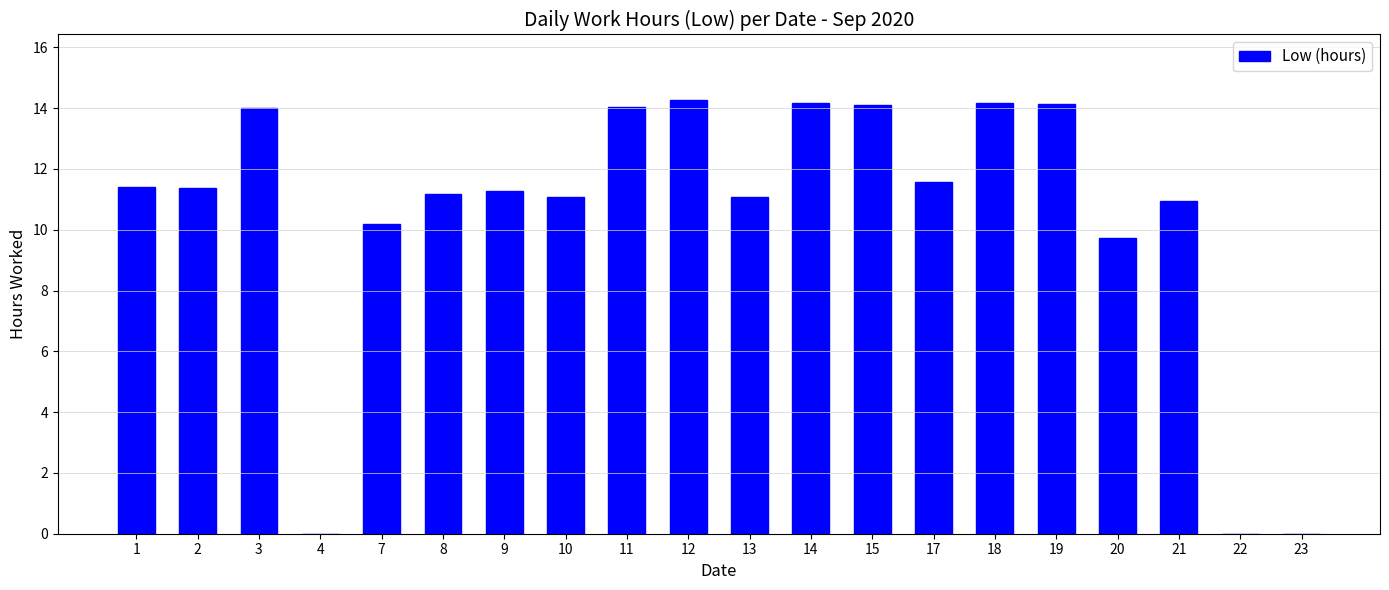

The chart shows a value of 14.1 at 15. True or false?

True